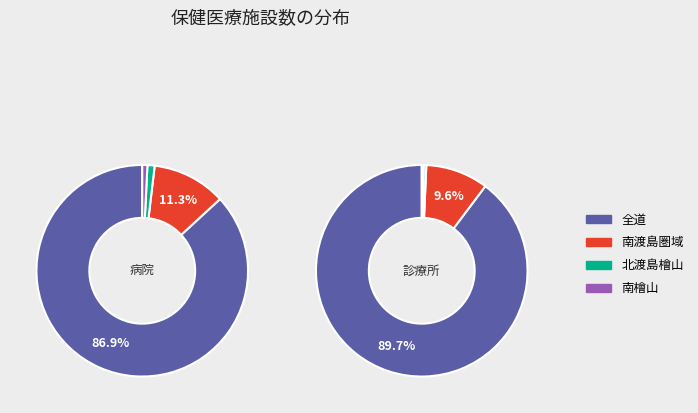

To the nearest percent, what percentage of the pie is 全道?

90%